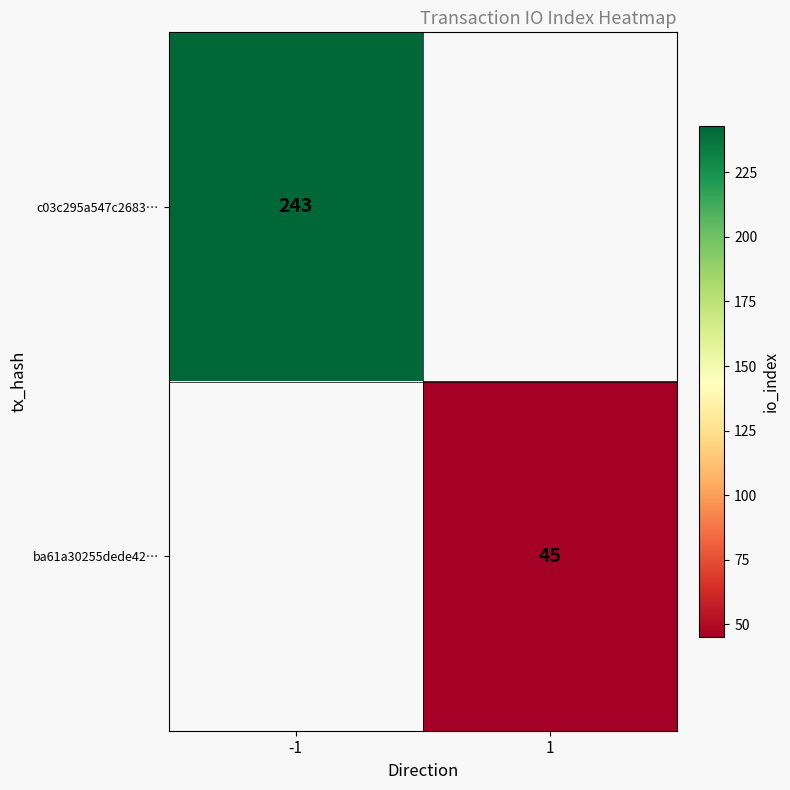

The ba61a30255dede42… series shows 74 at 1. True or false?

False